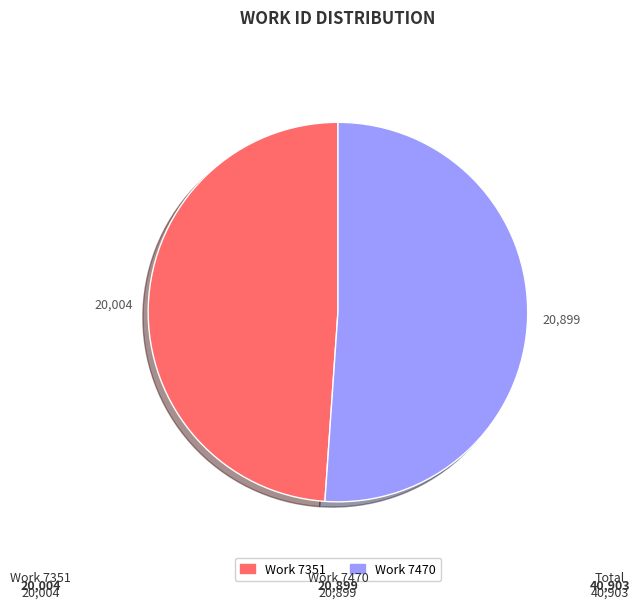

Does any single category account for the majority?

Yes